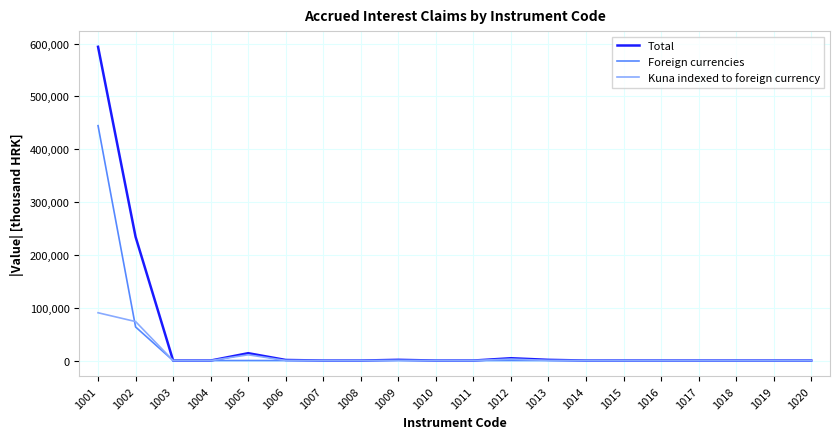

Which series changed the most between 1005 and 1017?

Total